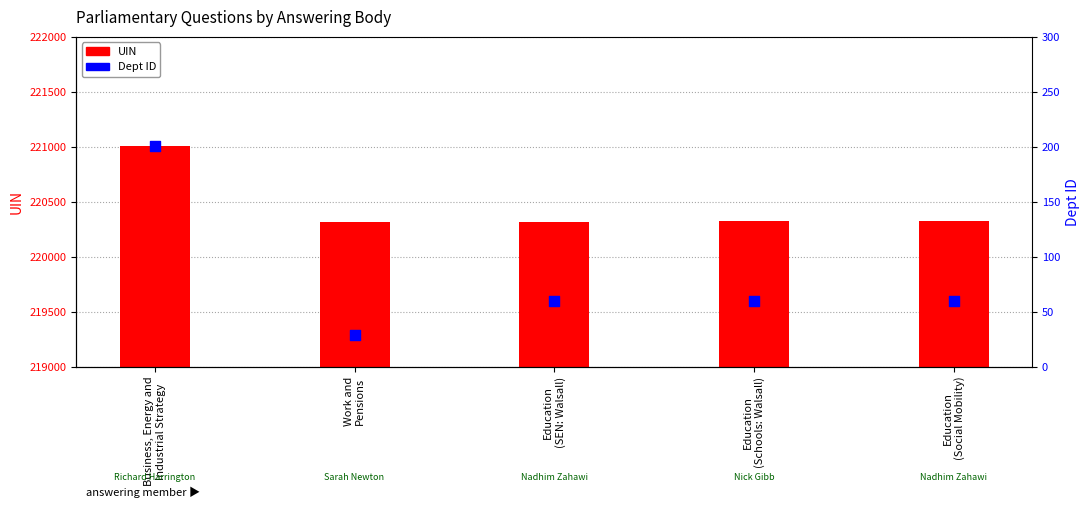

At which category is the sum across all series the highest?

Business, Energy and
Industrial Strategy